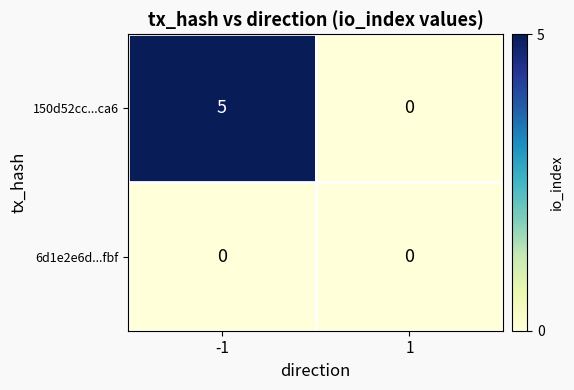

Reading left to right, transcribe all the data shown in this chart.

150d52cc...ca6: -1=5	1=0
6d1e2e6d...fbf: -1=0	1=0